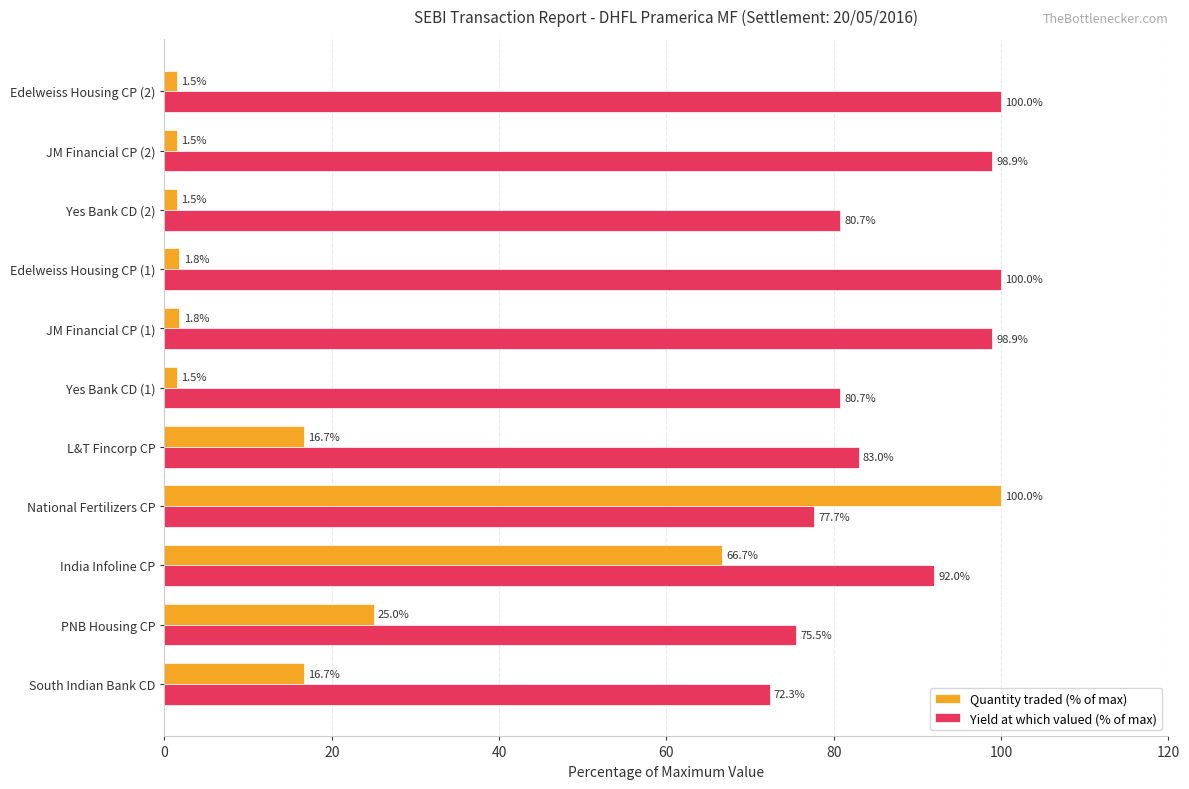

At L&T Fincorp CP, list the series in order from smallest to largest.

Quantity traded (% of max), Yield at which valued (% of max)